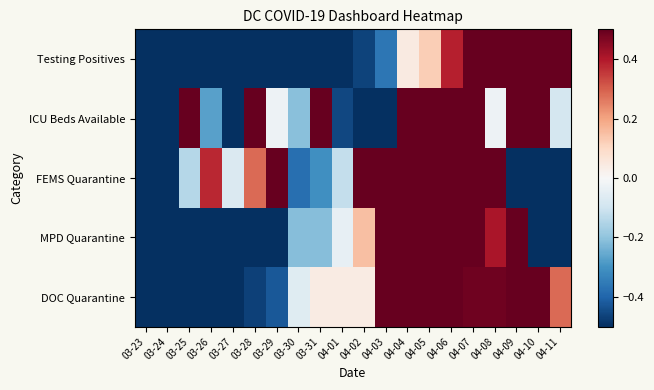

Reading left to right, transcribe all the data shown in this chart.

Testing Positives: 03-23=-0.8	03-24=-0.8	03-25=-0.8	03-26=-0.8	03-27=-0.7	03-28=-0.7	03-29=-0.7	03-30=-0.7	03-31=-0.6	04-01=-0.6	04-02=-0.5	04-03=-0.4	04-04=0.0	04-05=0.1	04-06=0.4	04-07=0.6	04-08=0.9	04-09=1.5	04-10=2.1	04-11=2.5
ICU Beds Available: 03-23=-1.6	03-24=-2.5	03-25=0.7	03-26=-0.3	03-27=-0.5	03-28=1.0	03-29=-0.0	03-30=-0.2	03-31=1.3	04-01=-0.5	04-02=-0.5	04-03=-1.6	04-04=0.5	04-05=0.7	04-06=0.6	04-07=0.9	04-08=-0.0	04-09=1.6	04-10=0.6	04-11=-0.1
FEMS Quarantine: 03-23=-1.7	03-24=-1.2	03-25=-0.1	03-26=0.4	03-27=-0.1	03-28=0.3	03-29=0.5	03-30=-0.4	03-31=-0.3	04-01=-0.1	04-02=0.8	04-03=1.3	04-04=0.8	04-05=1.1	04-06=1.6	04-07=1.0	04-08=0.5	04-09=-1.4	04-10=-1.4	04-11=-1.7
MPD Quarantine: 03-23=-1.5	03-24=-1.1	03-25=-1.1	03-26=-1.0	03-27=-0.7	03-28=-0.8	03-29=-0.5	03-30=-0.2	03-31=-0.2	04-01=-0.0	04-02=0.2	04-03=1.3	04-04=1.7	04-05=1.8	04-06=1.4	04-07=1.2	04-08=0.4	04-09=0.7	04-10=-0.8	04-11=-0.6
DOC Quarantine: 03-23=-2.4	03-24=-1.3	03-25=-1.3	03-26=-1.3	03-27=-0.7	03-28=-0.5	03-29=-0.4	03-30=-0.1	03-31=0.0	04-01=0.0	04-02=0.0	04-03=1.2	04-04=1.6	04-05=1.3	04-06=1.1	04-07=0.5	04-08=0.5	04-09=0.6	04-10=0.6	04-11=0.3